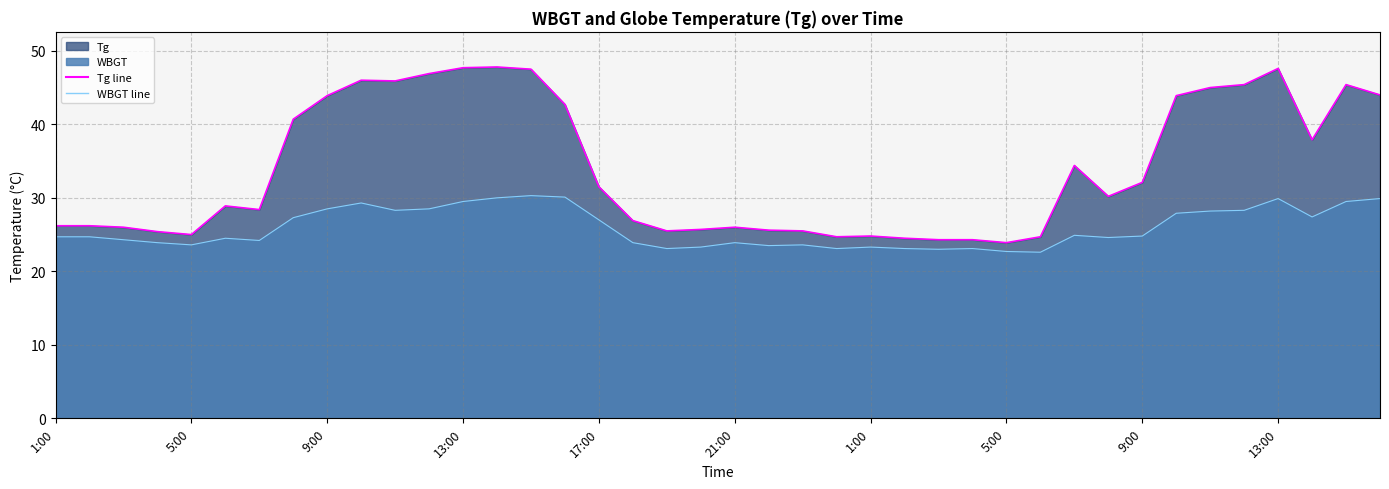

What is the smallest value displayed?

22.6